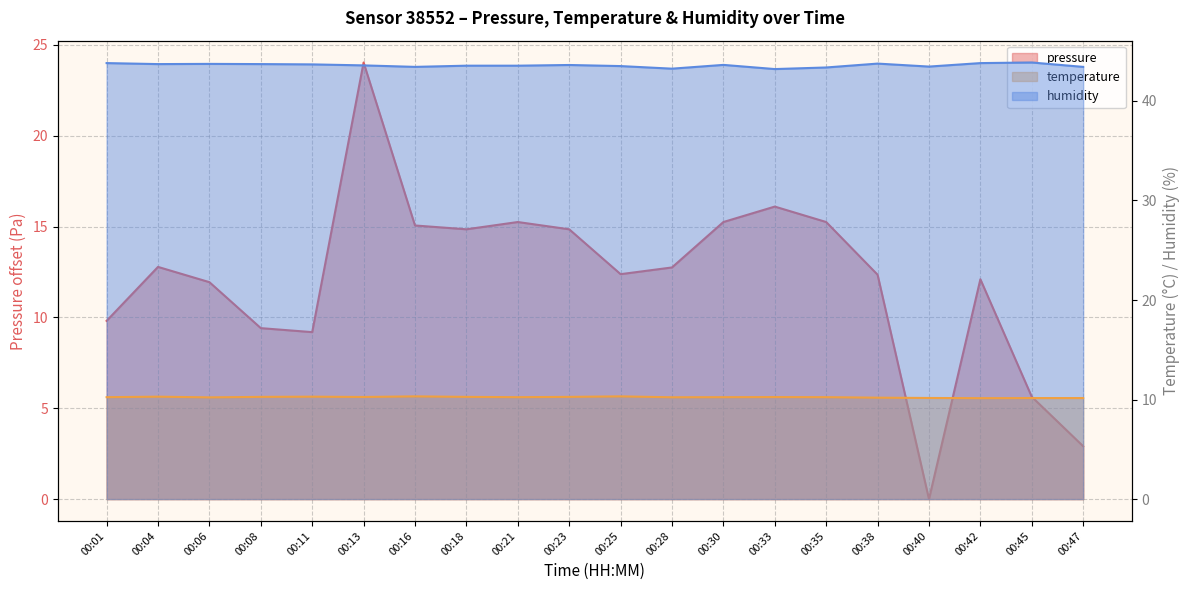

What is the difference between the maximum and minimum values in the pressure series?

24.0